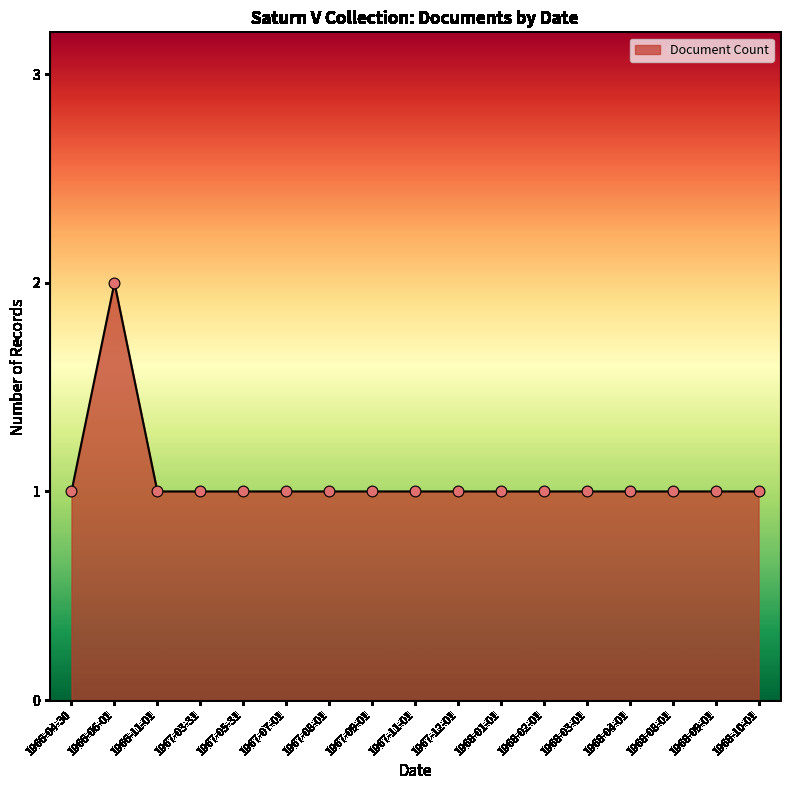

Approximately how many times larger is the value at 1967-05-31 compared to 1966-11-01?

1.0